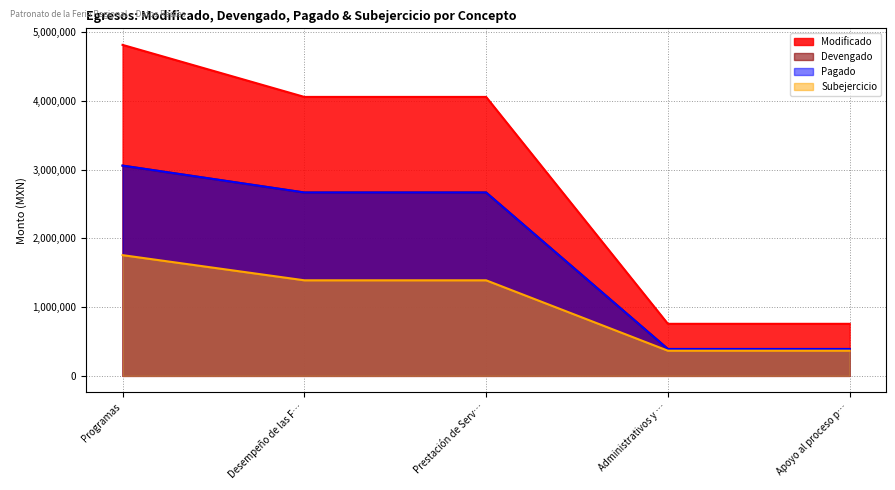

Does the chart have visible grid lines?

Yes